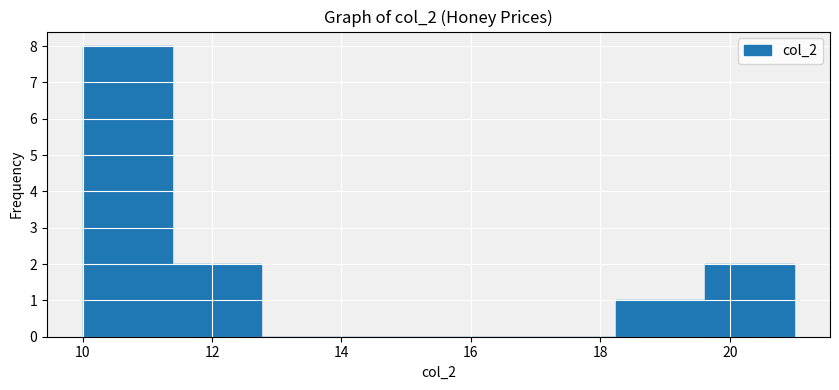

What is the height of the bar covering 11.4 to 12.8 on the x-axis? Neither the bar edges nor the heights are printed on the chart, so give them approximately, as read against the axes.

2